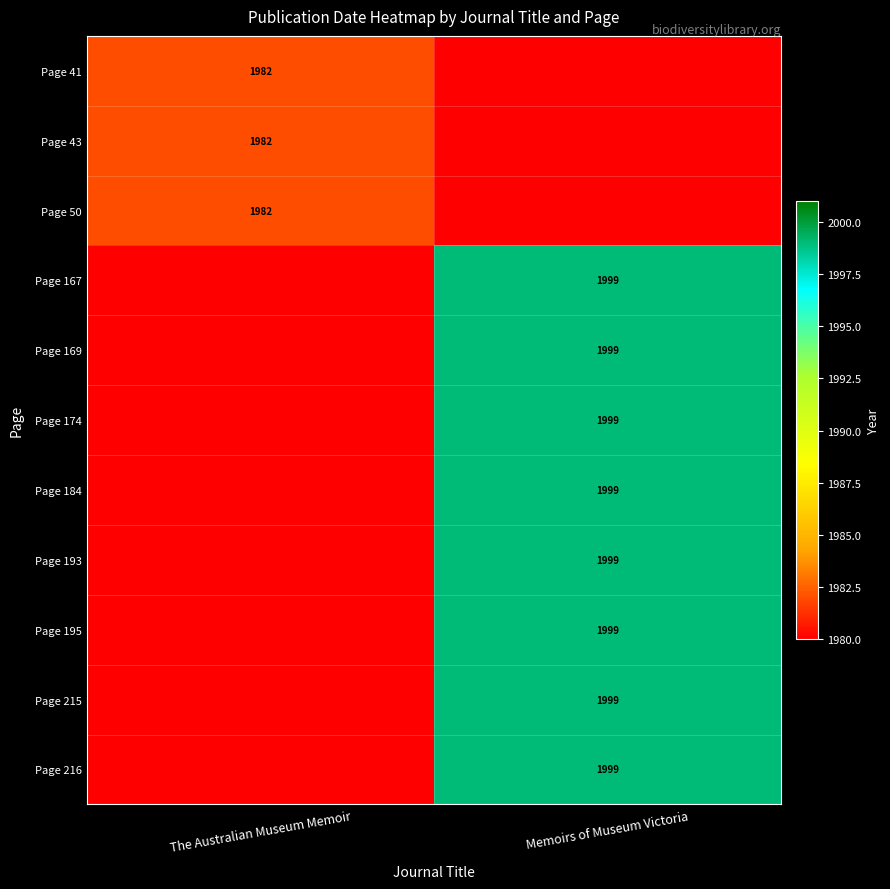

The value of Page 169 at Memoirs of Museum Victoria is 1999. True or false?

True